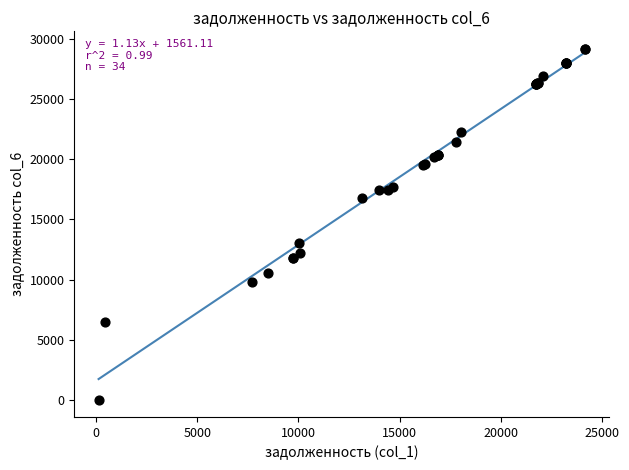

What Y value in the scatter plot is closest to 14607?

13075.1